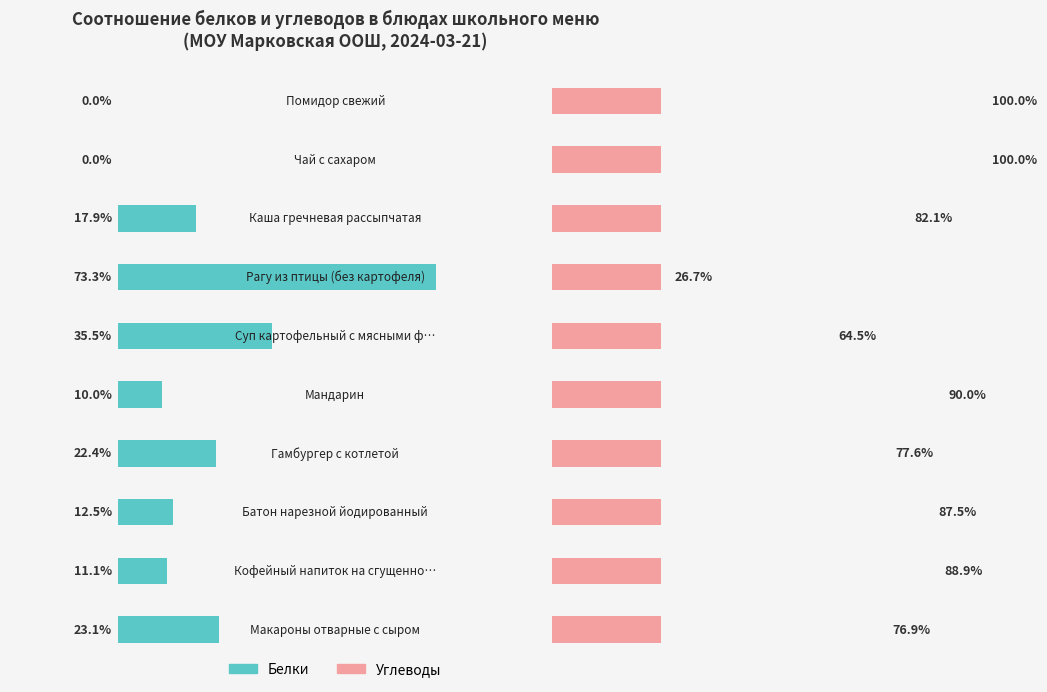

What are all the series names shown in the legend?

Белки, Углеводы